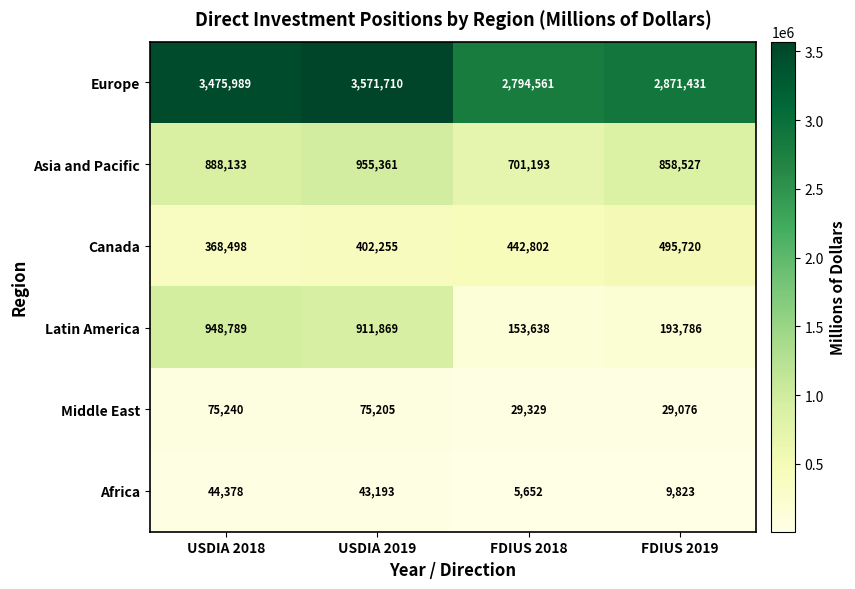

Between USDIA 2019 and FDIUS 2019, which series saw the biggest shift?

Latin America